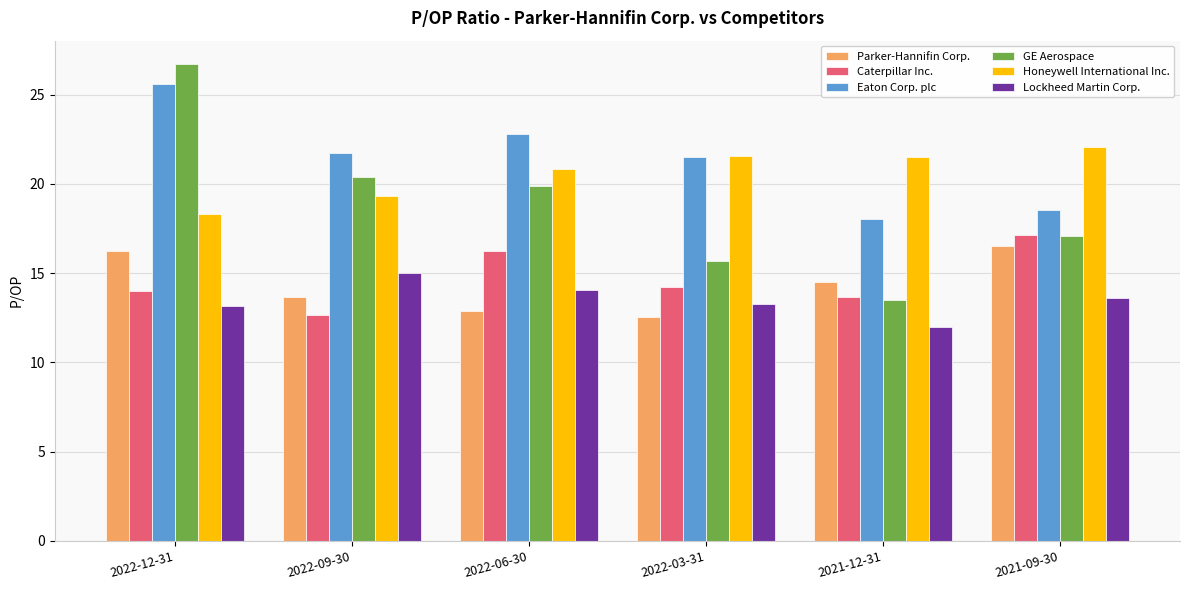

What value does the Honeywell International Inc. series have at 2022-03-31?

21.5